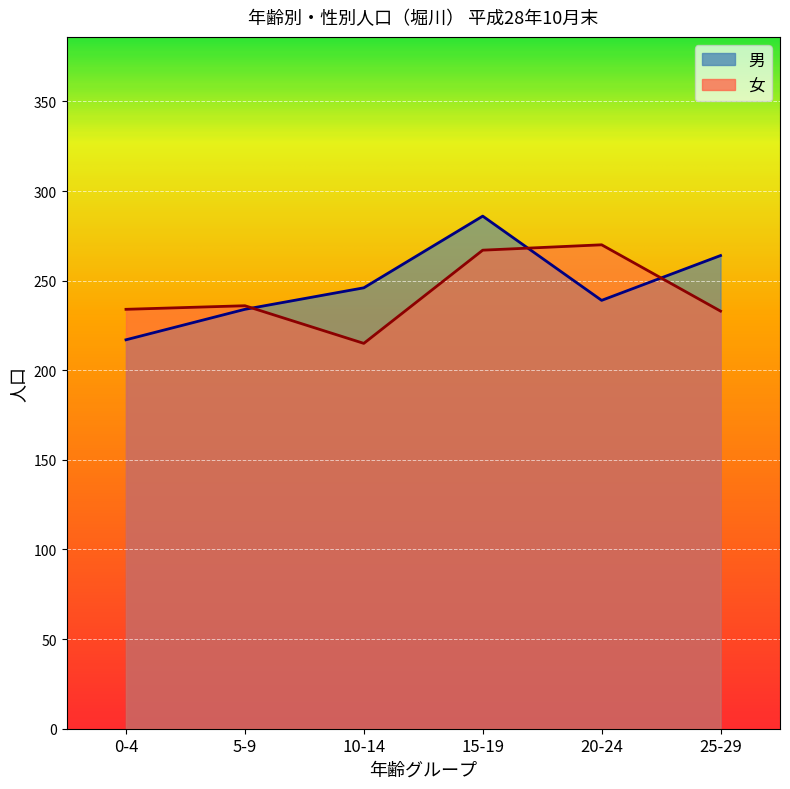

Count the number of categories in the chart.

6